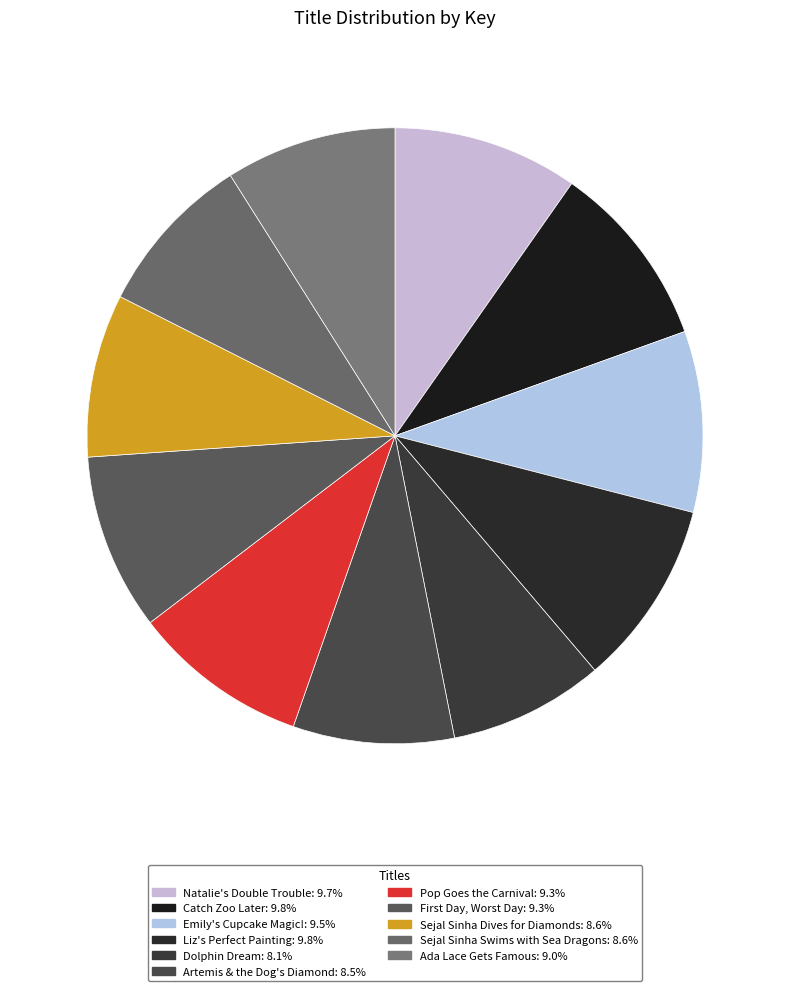

Is the sum of Sejal Sinha Dives for Diamonds and Sejal Sinha Swims with Sea Dragons greater than half?

No